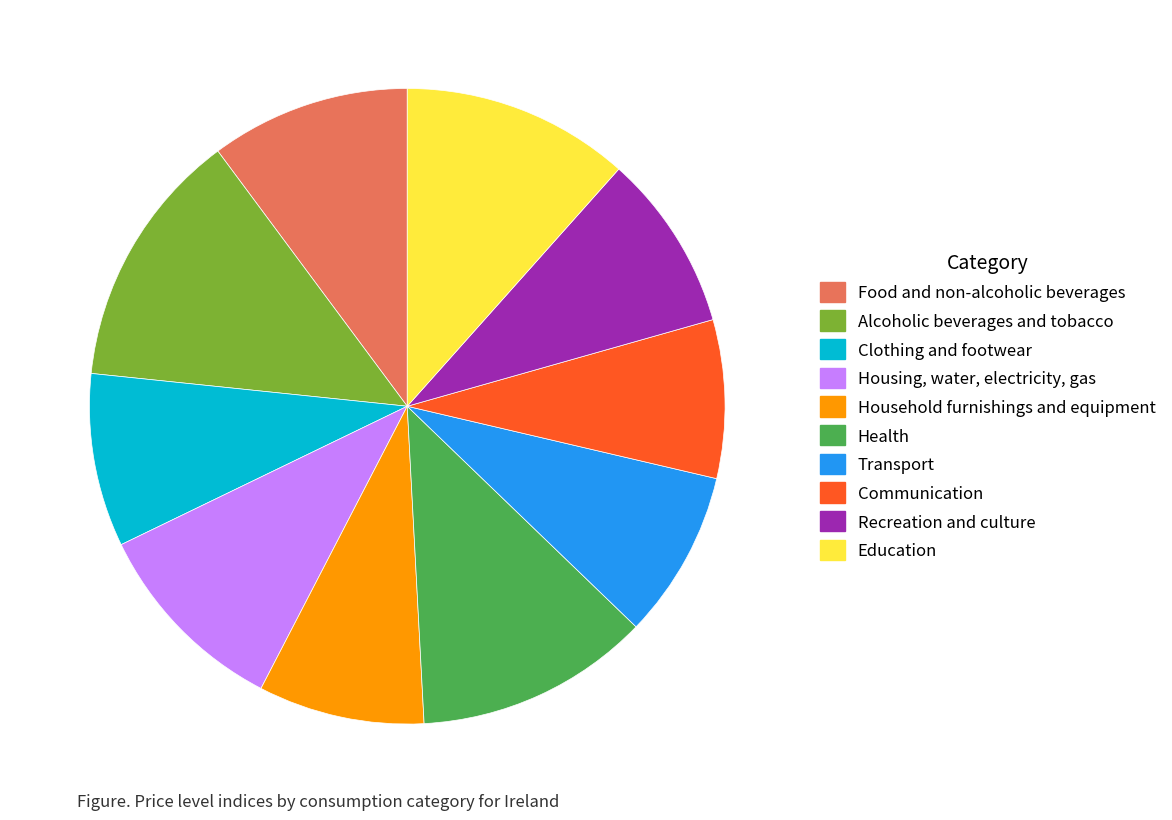

Do Clothing and footwear and Alcoholic beverages and tobacco together represent more than half of the pie?

No